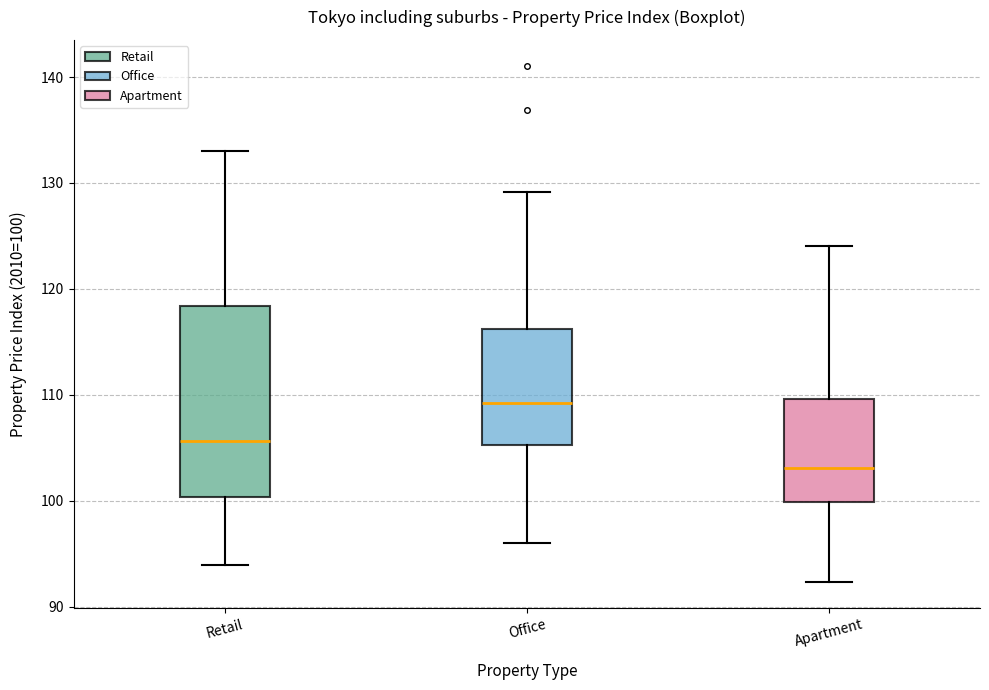

Reading left to right, read every box against the y-axis: the position of its median line, the range the box covers, and the ends of its whiskers. The values are not printed on the chart, so give them approximately, as read against the axis.

Retail: median 106, box 100 to 118, whiskers 94 to 133
Office: median 109, box 105 to 116, whiskers 96 to 129
Apartment: median 103, box 100 to 110, whiskers 92 to 124